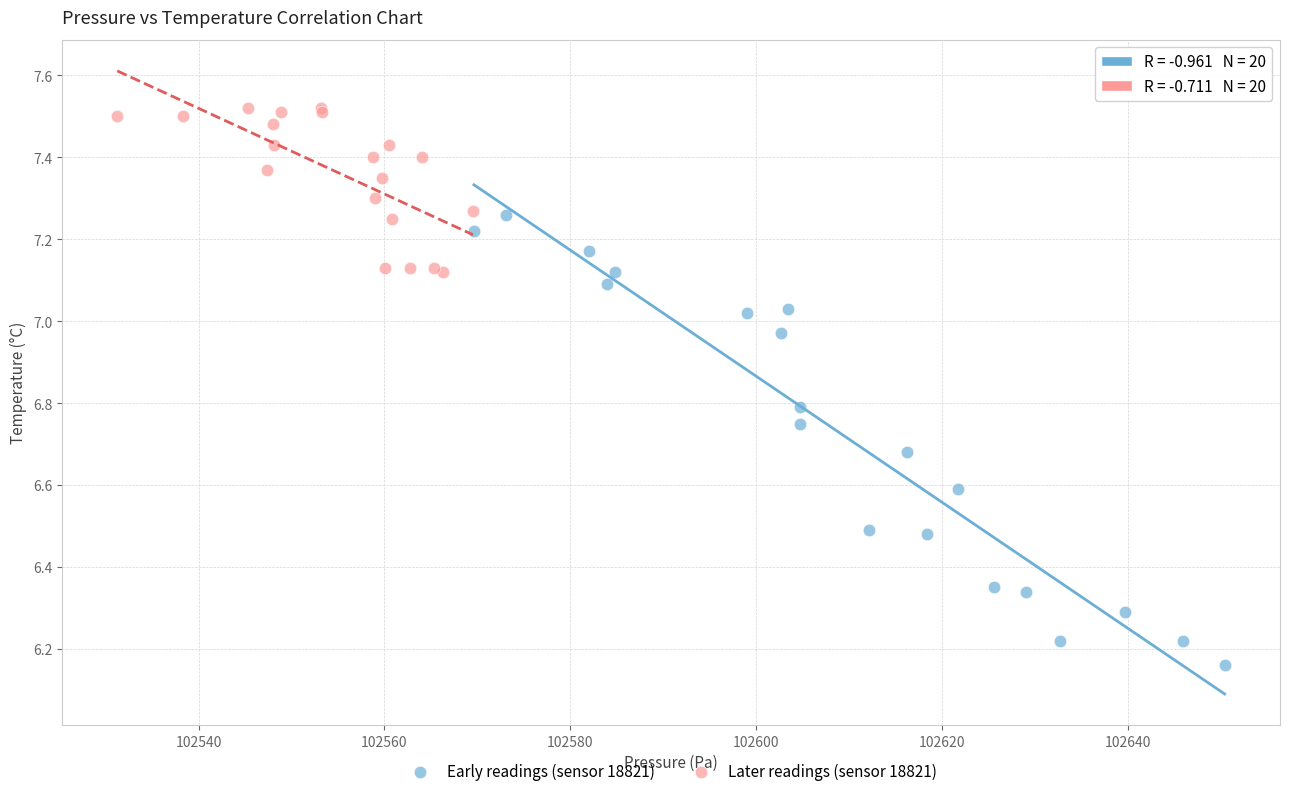

Which series contains the lowest Y value?

Early readings (sensor 18821)